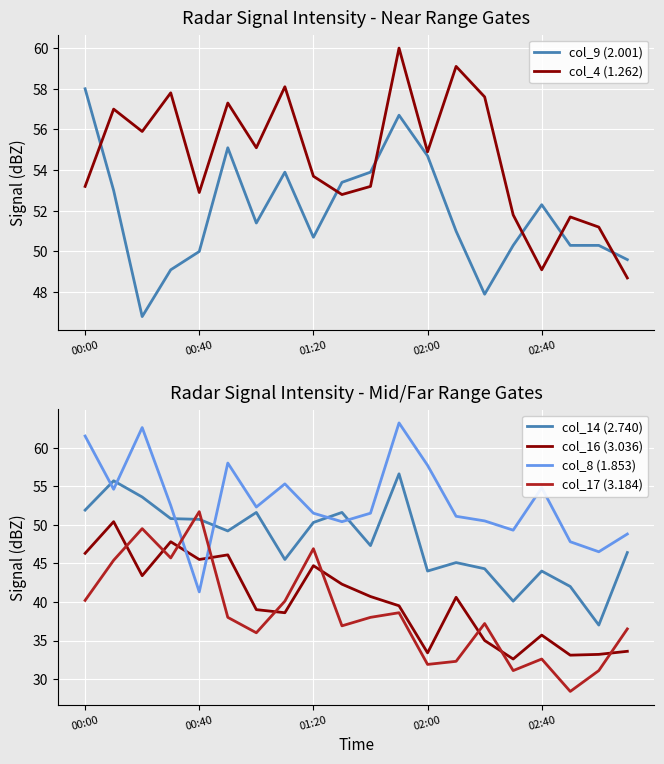

True or false: col_17 (3.184) and col_14 (2.740) cross at least once.

True